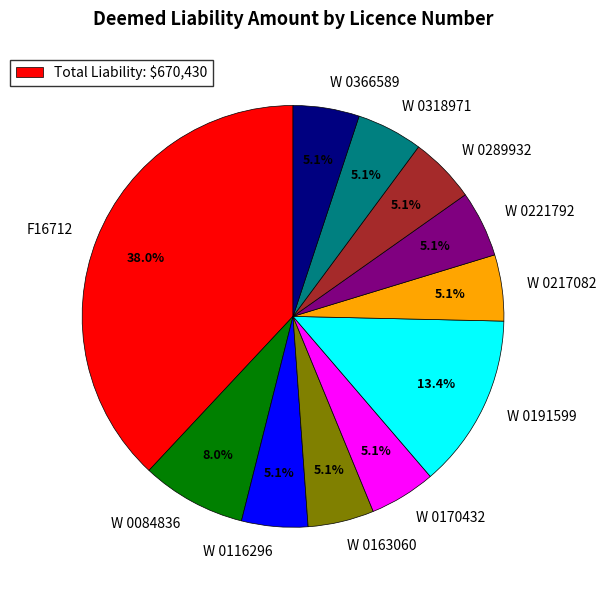

Which category has the biggest portion of the pie?

F16712